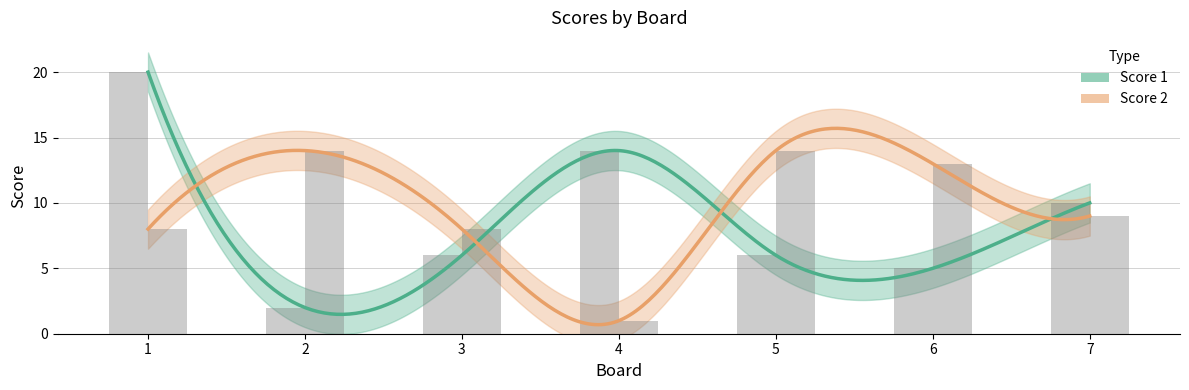

What is the difference between the maximum and minimum values in the Score 1 series?

18